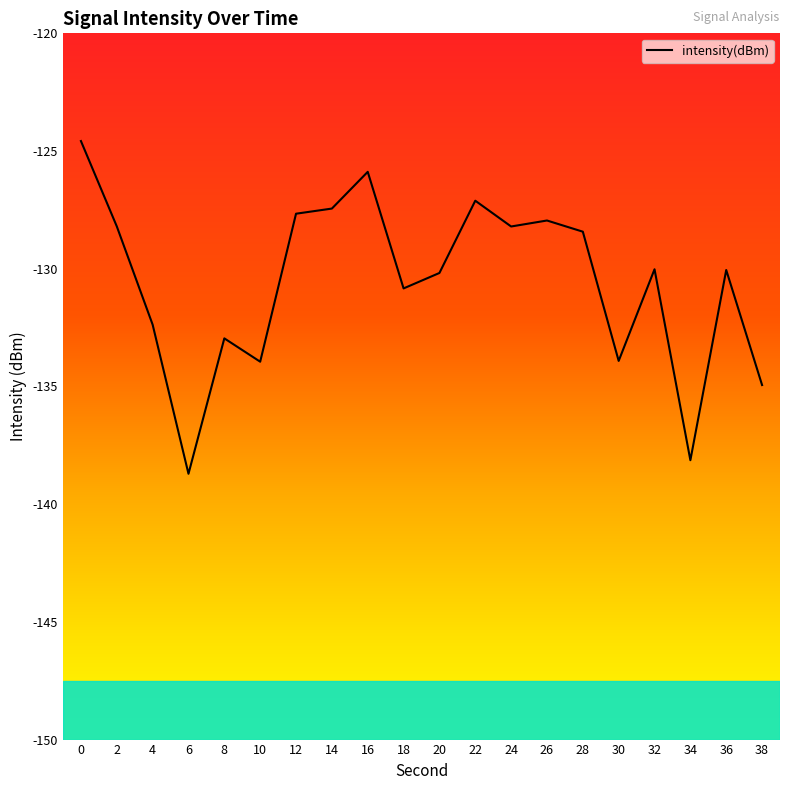

Reading left to right, transcribe all the data shown in this chart.

0=-124.6	2=-128.2	4=-132.4	6=-138.7	8=-133.0	10=-133.9	12=-127.7	14=-127.4	16=-125.9	18=-130.8	20=-130.2	22=-127.1	24=-128.2	26=-128.0	28=-128.4	30=-133.9	32=-130.0	34=-138.1	36=-130.1	38=-134.9